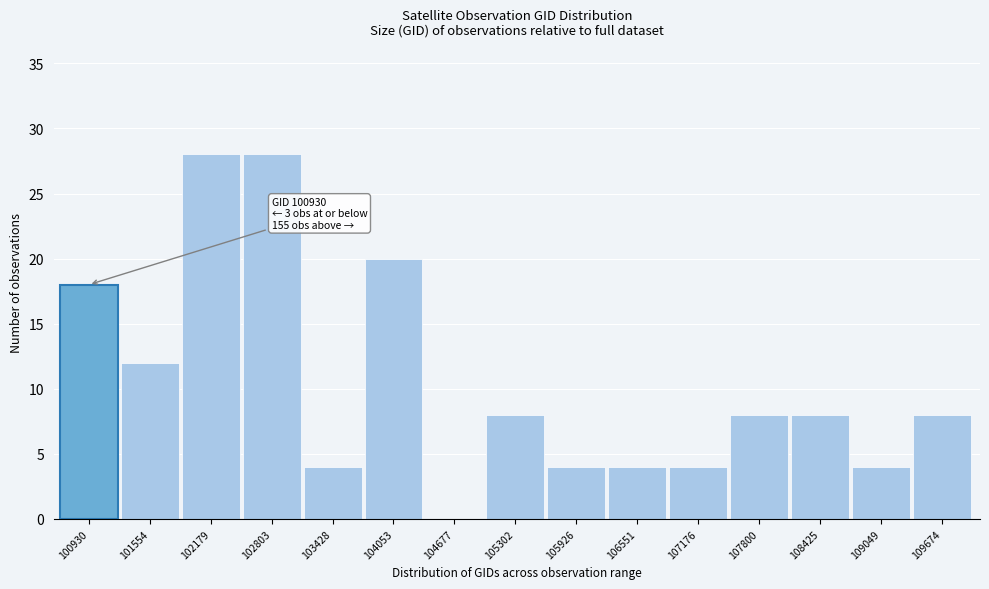

Reading left to right, extract all data points from this chart.

100930=18	101554=12	102179=28	102803=28	103428=4	104053=20	104677=0	105302=8	105926=4	106551=4	107176=4	107800=8	108425=8	109049=4	109674=8